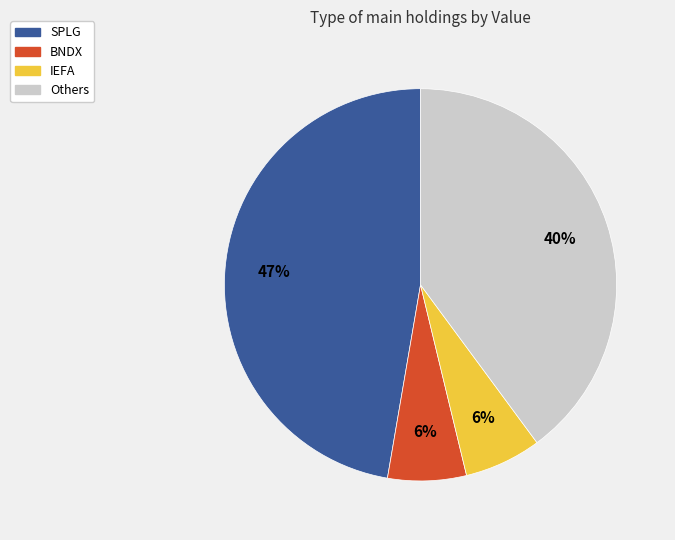

To the nearest percent, what is the difference between the largest and smallest slice percentages?

41%